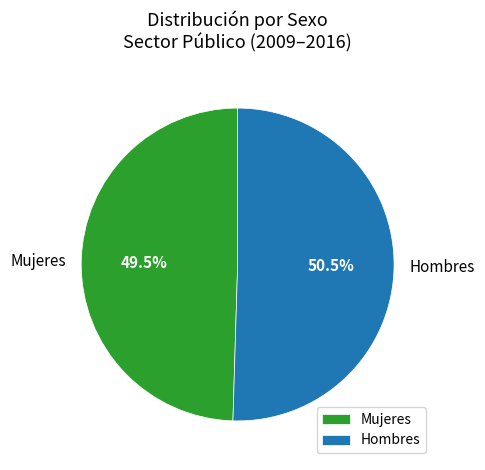

Is there any slice that represents more than half of the pie?

Yes